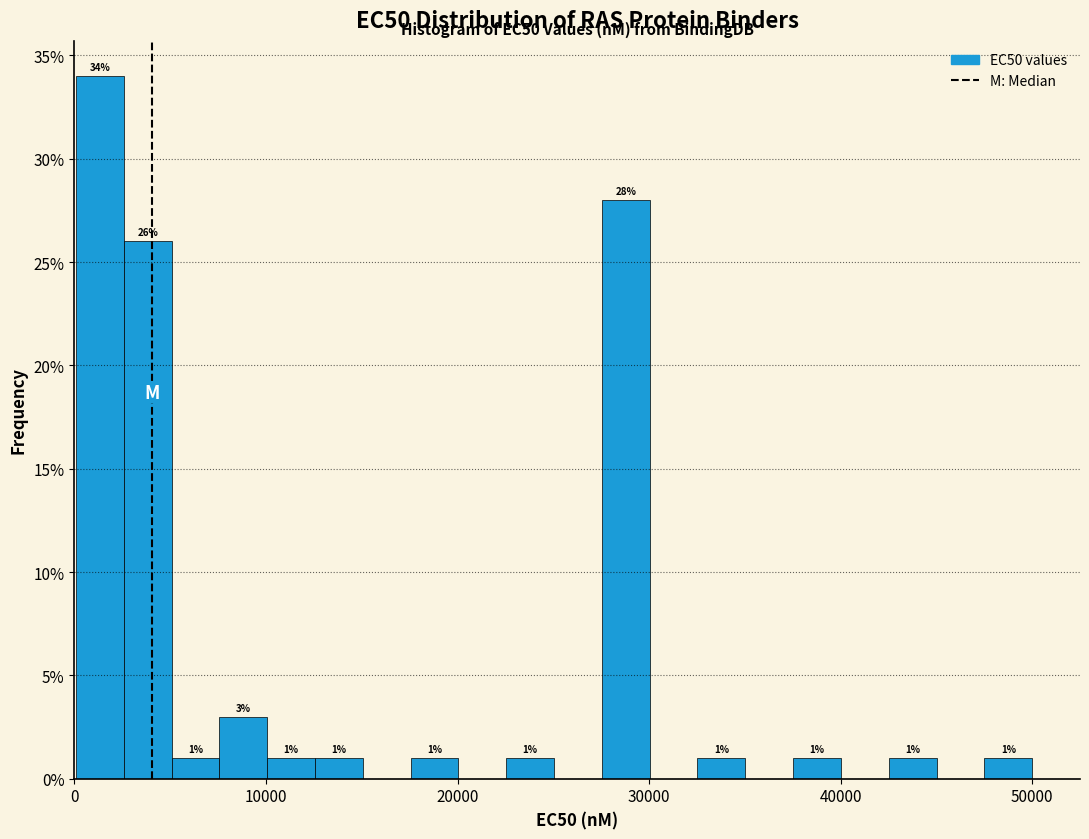

Read against the x-axis, roughly where is the centre of the tallest bar?

1000